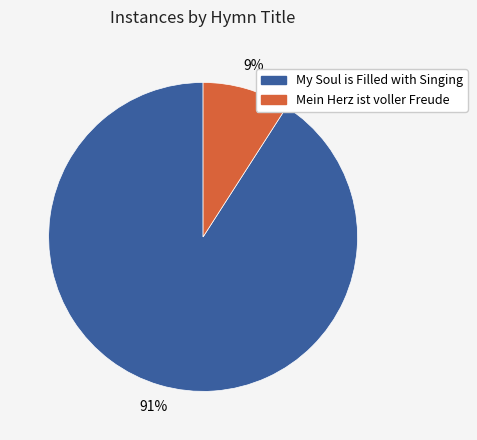

True or false: My Soul is Filled with Singing accounts for 91% of the total.

True